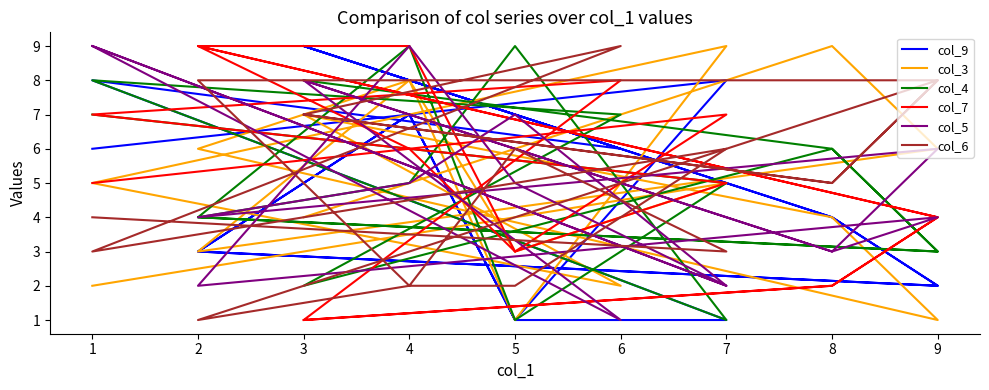

What is the value of the col_3 point at the 4th from the left?

3